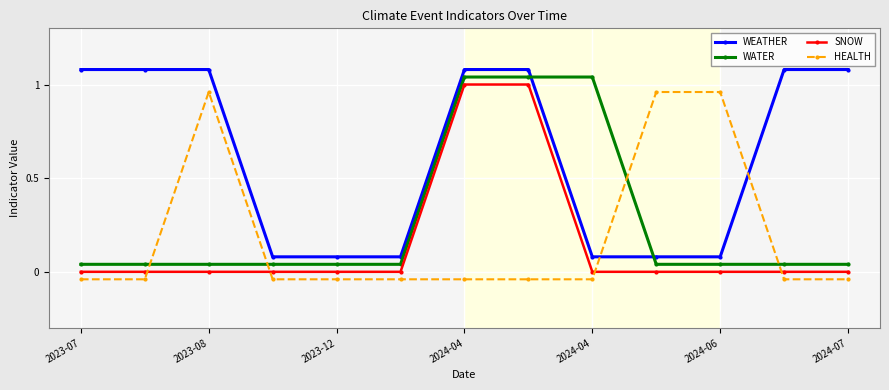

Which series has the largest total across all categories?

WEATHER